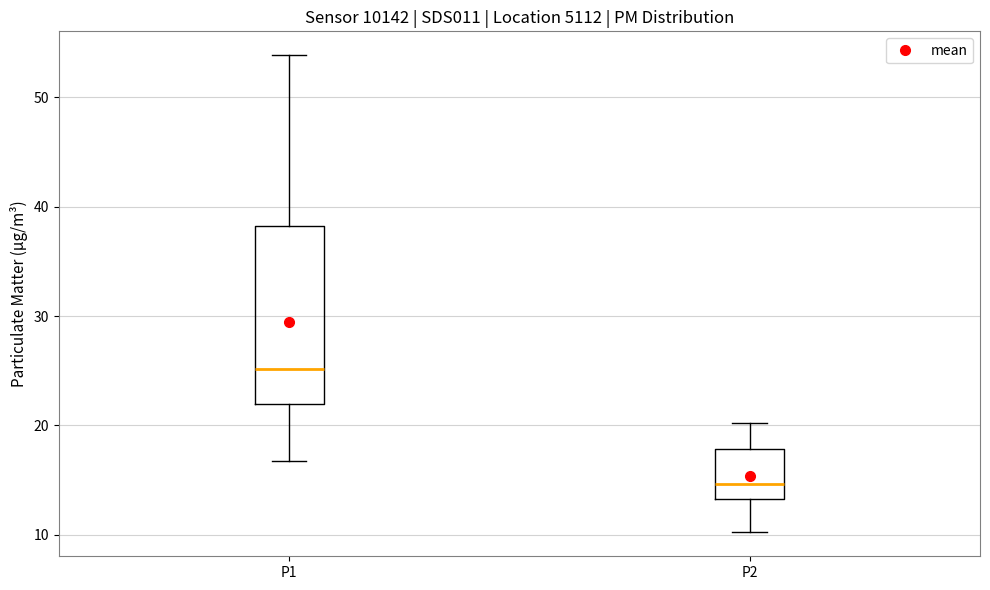

Where does the median line of the box for P1 sit on the y-axis? The values are not printed on the chart, so give them approximately, as read against the axis.

25